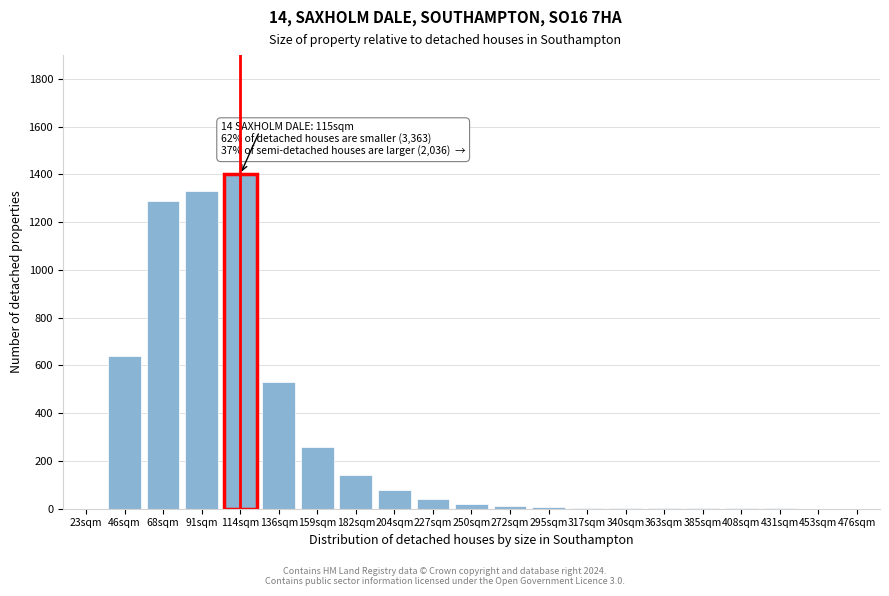

What is the sum of all values?

5764